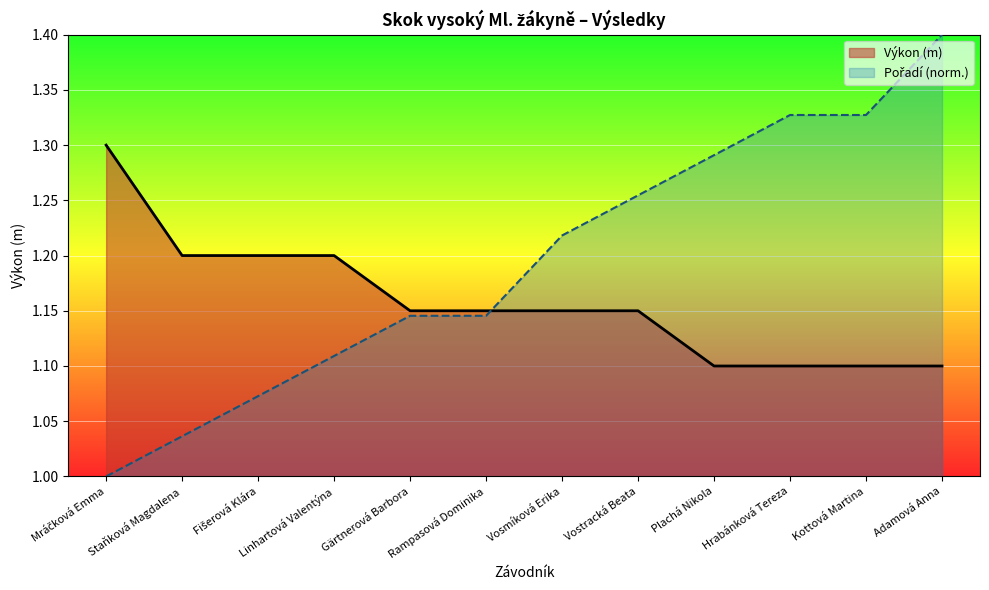

Reading left to right, what are all the values shown in this chart?

Pořadí: Mráčková Emma=1.0	Staňková Magdalena=1.0	Fišerová Klára=1.1	Linhartová Valentýna=1.1	Gärtnerová Barbora=1.1	Rampasová Dominika=1.1	Vosmíková Erika=1.2	Vostracká Beata=1.3	Plachá Nikola=1.3	Hrabánková Tereza=1.3	Kottová Martina=1.3	Adamová Anna=1.4
Výkon: Mráčková Emma=1.3	Staňková Magdalena=1.2	Fišerová Klára=1.2	Linhartová Valentýna=1.2	Gärtnerová Barbora=1.1	Rampasová Dominika=1.1	Vosmíková Erika=1.1	Vostracká Beata=1.1	Plachá Nikola=1.1	Hrabánková Tereza=1.1	Kottová Martina=1.1	Adamová Anna=1.1